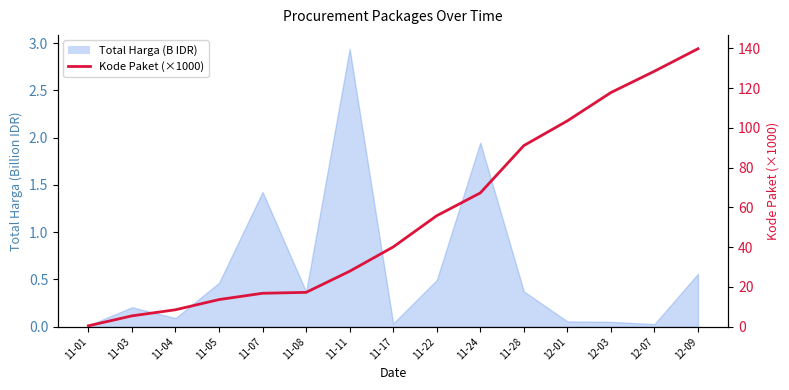

List the labels in order of value, largest first.

12-09, 12-07, 12-03, 12-01, 11-28, 11-24, 11-22, 11-17, 11-11, 11-08, 11-07, 11-05, 11-04, 11-03, 11-01